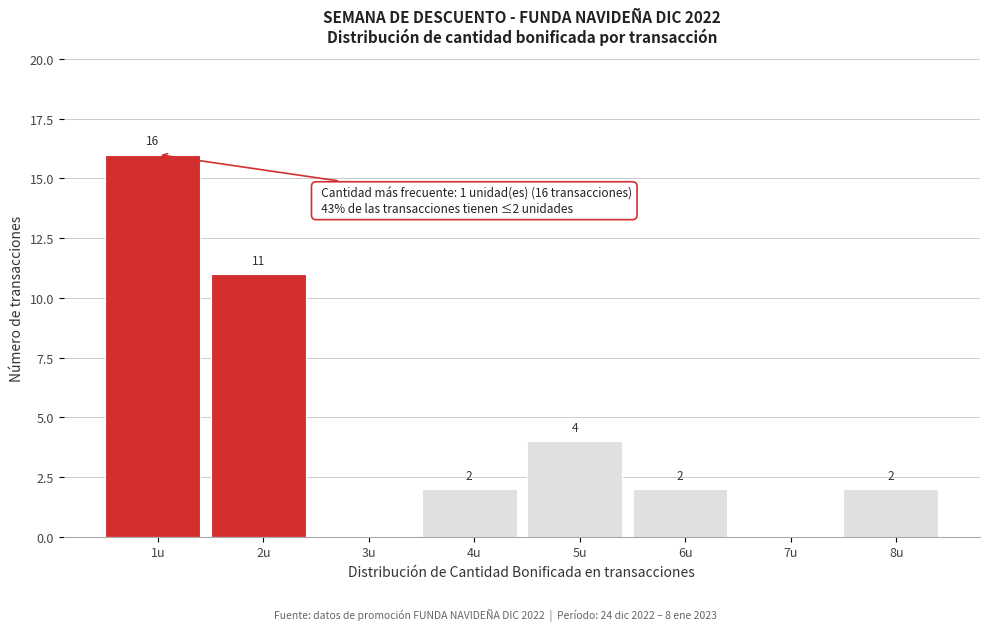

Reading left to right, what are all the values shown in this chart?

1u=16	2u=11	3u=0	4u=2	5u=4	6u=2	7u=0	8u=2